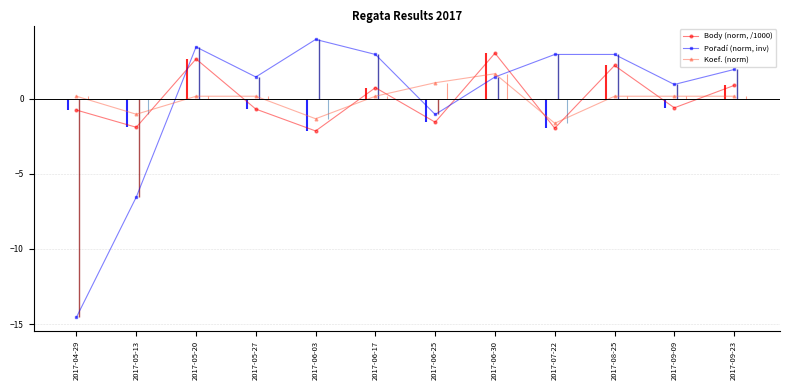

How many lines are shown in the chart?

3